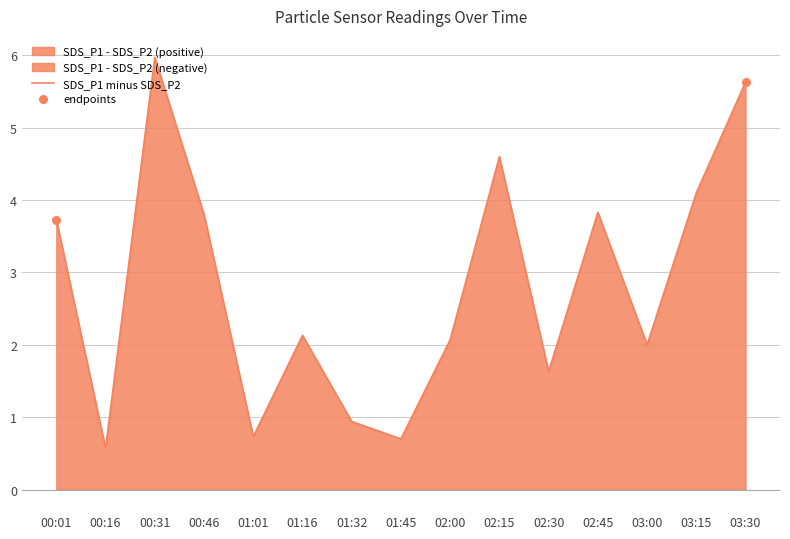

Is it true that SDS_P1 minus SDS_P2 equals 0.7 at 01:01?

True